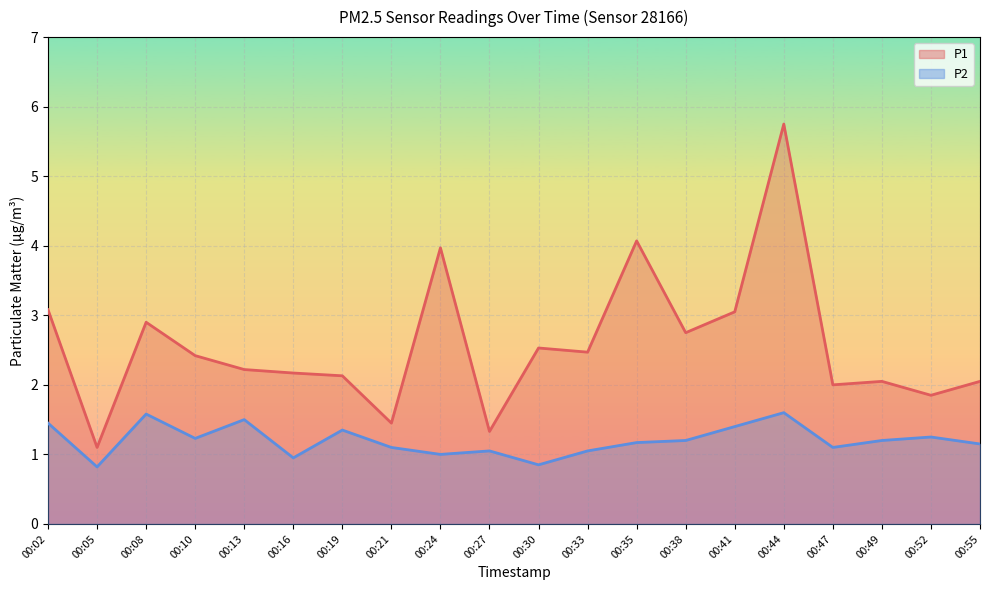

What is the total value across all series at 00:30?

3.4